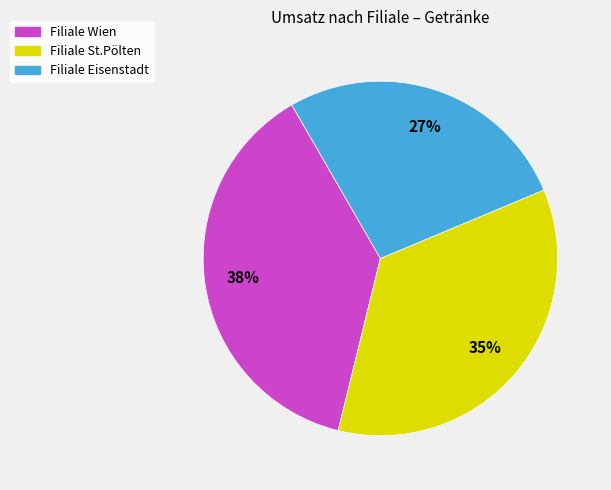

To the nearest percent, what is the difference between the largest and smallest slice percentages?

11%